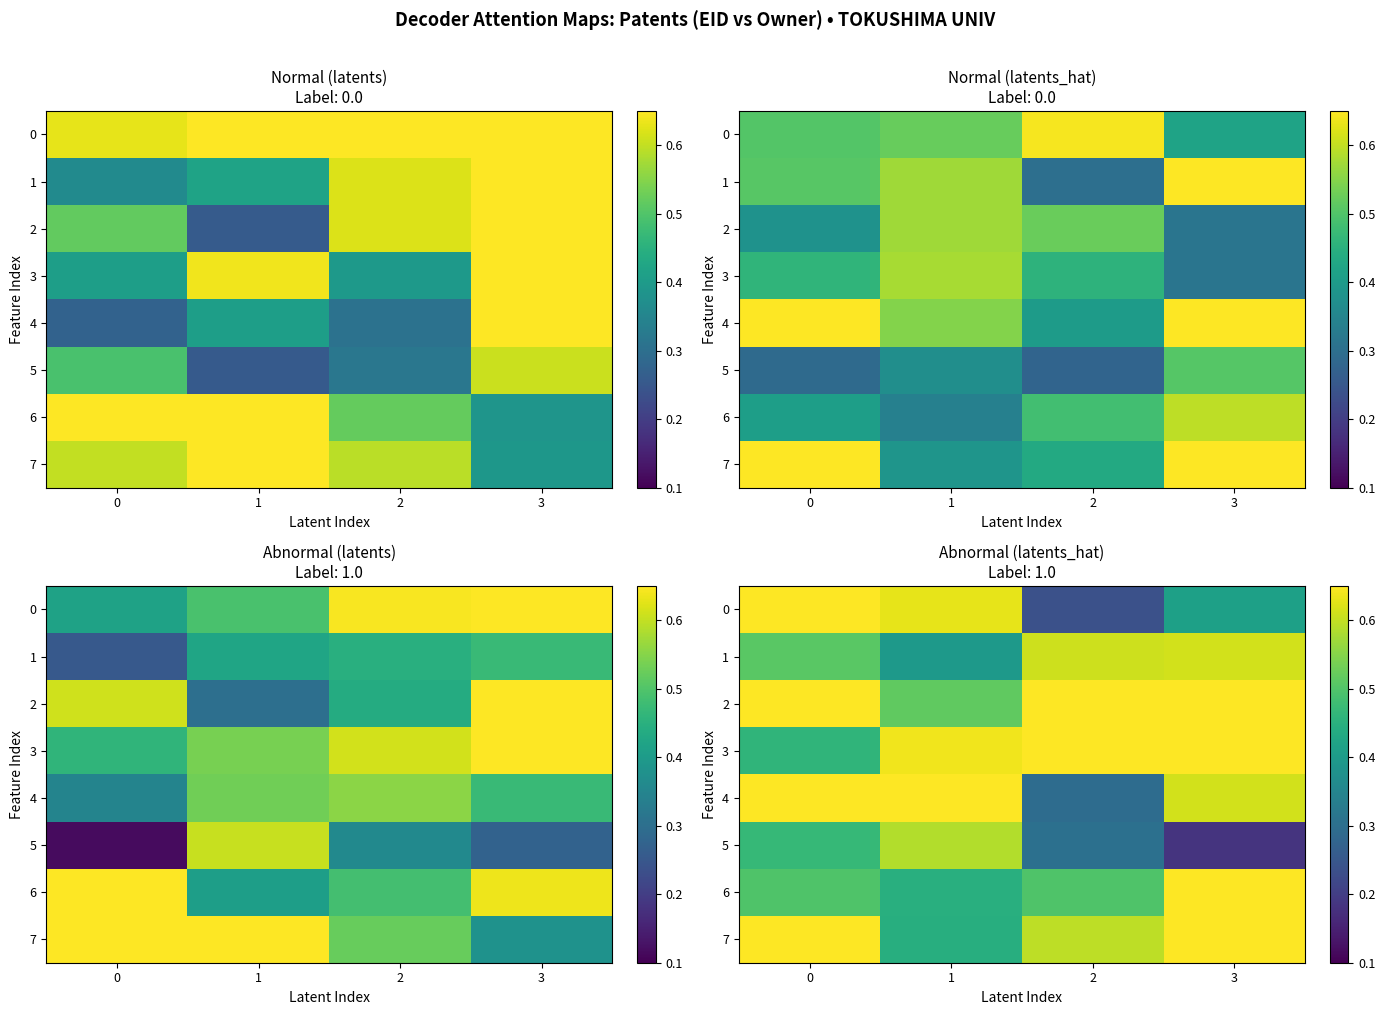

The row_2 series shows 1.0 at 2. True or false?

False